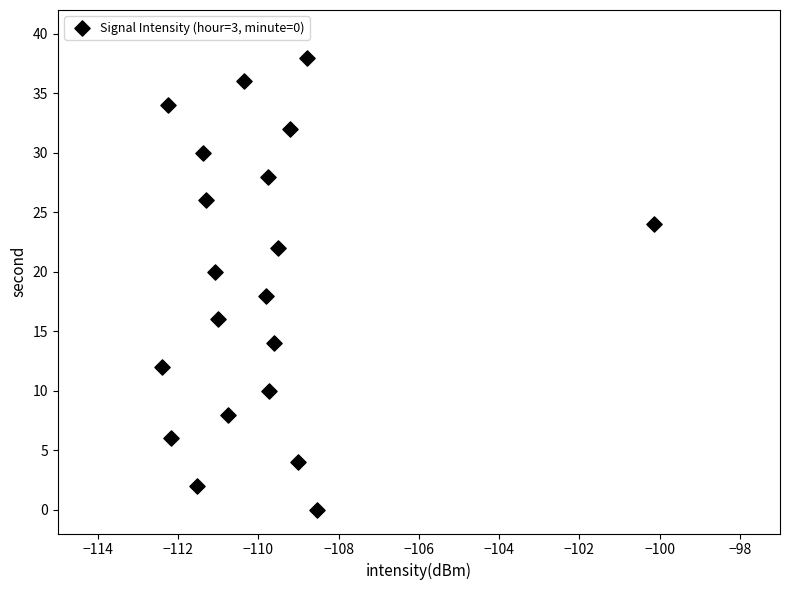

What is the range of Y values (max minus min)?

38